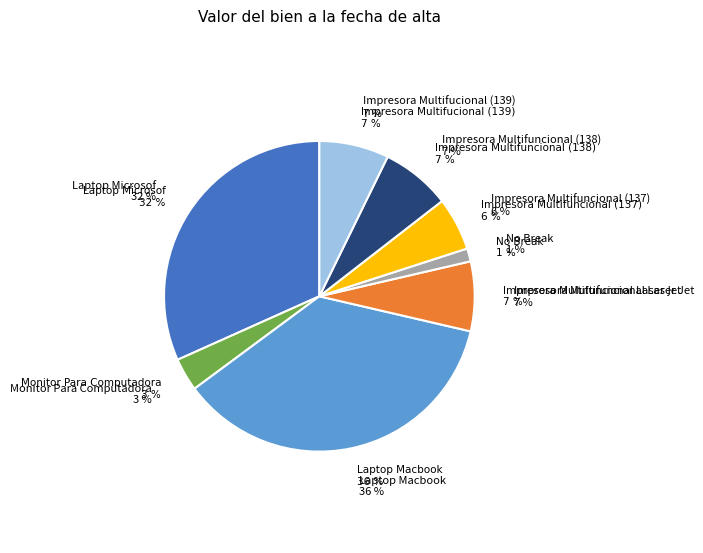

Between Impresora Multifuncional (137) and Laptop Microsof, which is larger?

Laptop Microsof